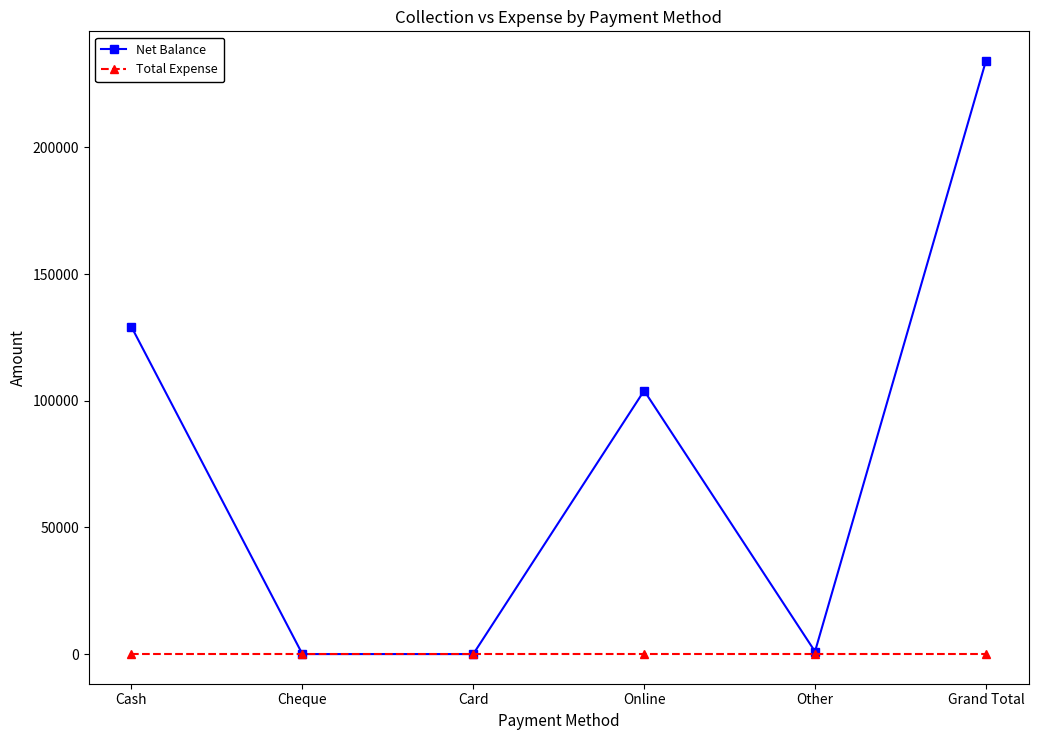

At which category does Net Balance reach its first local peak?

Online